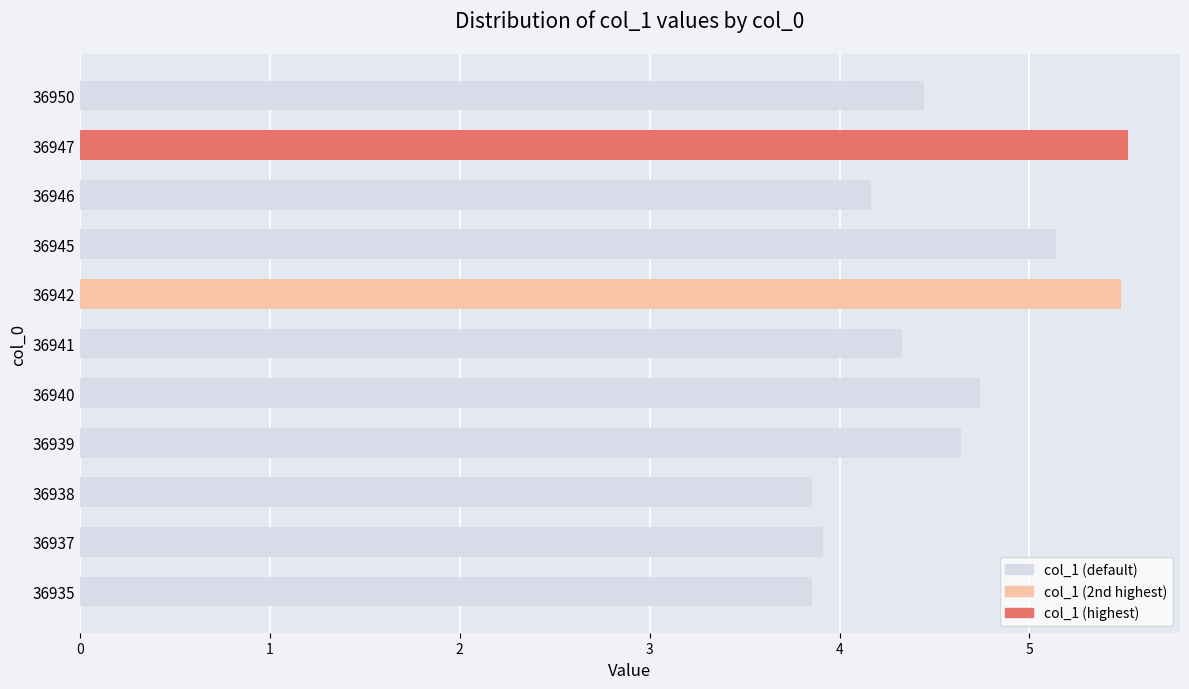

What is the difference between the second highest and second lowest values?

1.6